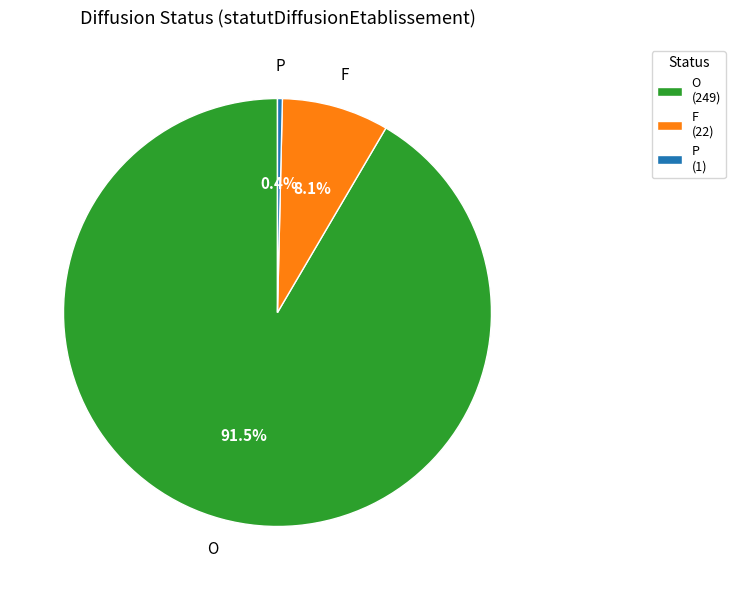

Does P (1) represent more than half of the total?

No